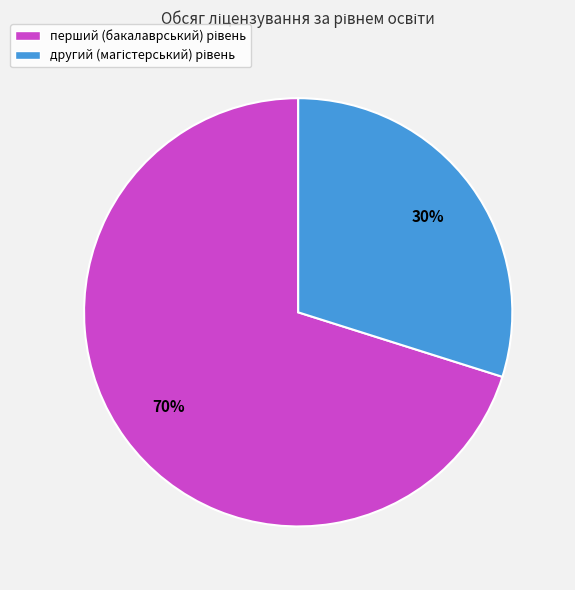

To the nearest percent, what is the average slice percentage?

50%